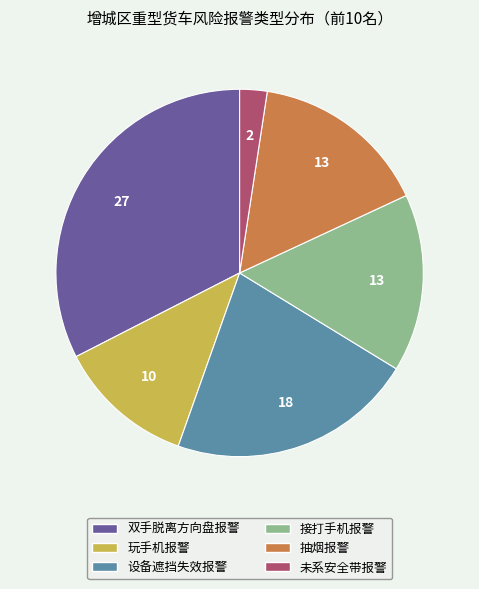

Which category has the smallest portion of the pie?

未系安全带报警